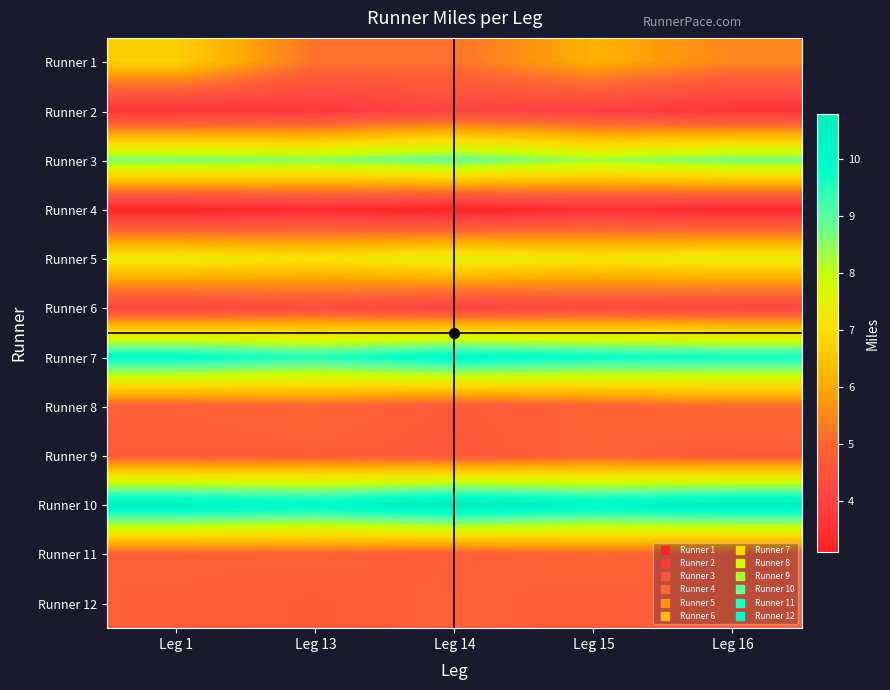

List the series in order of their peak value, lowest first.

Runner 4, Runner 2, Runner 6, Runner 9, Runner 12, Runner 11, Runner 8, Runner 1, Runner 5, Runner 3, Runner 7, Runner 10